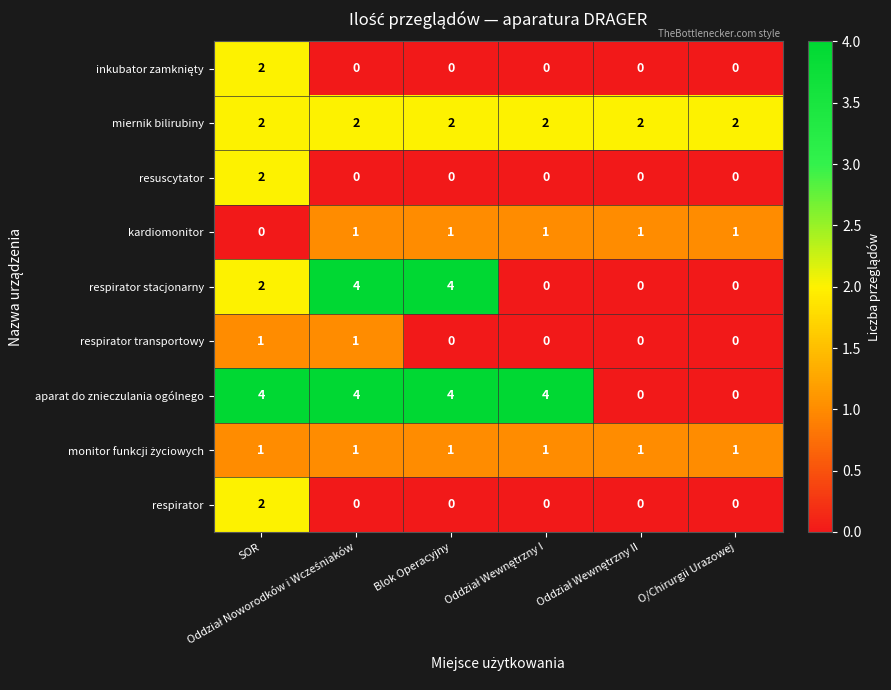

How many respirator transportowy values are between 0 and 1?

6